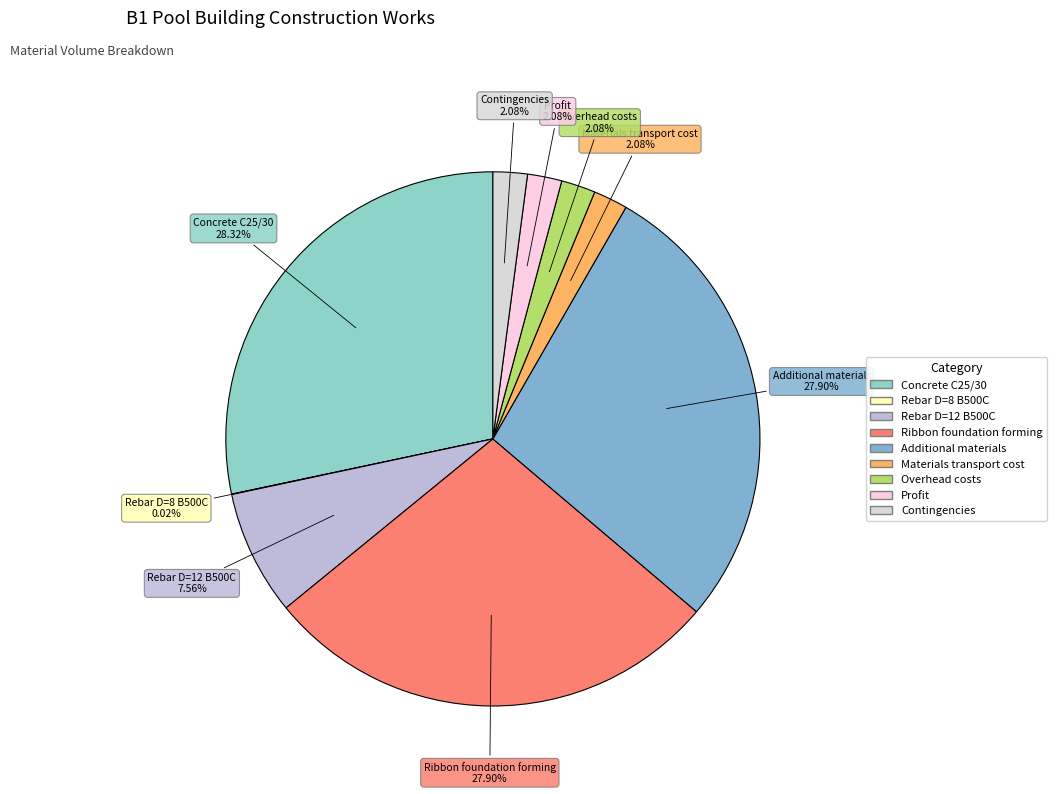

Combined, do Overhead costs and Ribbon foundation forming account for over 50%?

No